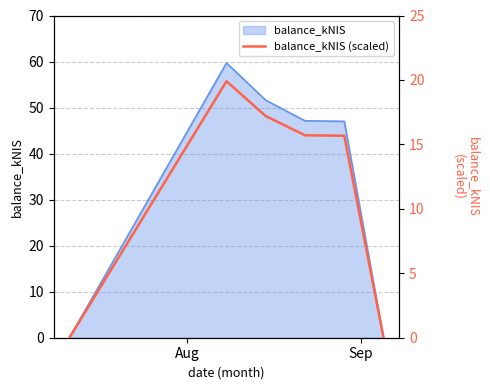

Reading right to left, list all the values displayed in this chart.

0.0	15.7	15.7	17.2	19.9	0.0